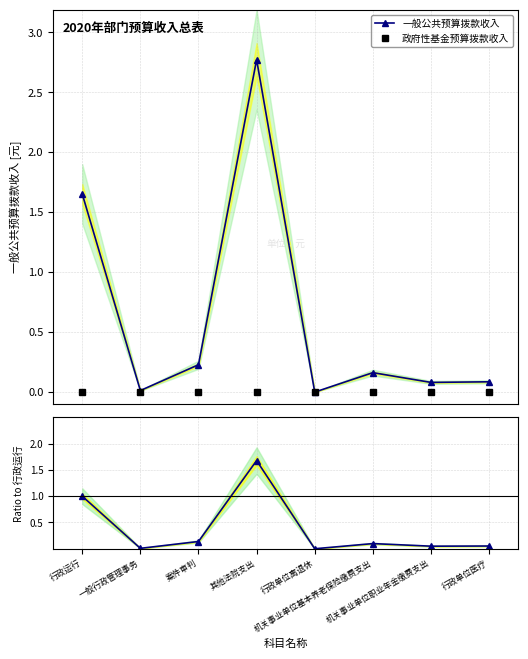

List the labels in order of 政府性基金预算拨款收入 value, largest first.

行政运行, 一般行政管理事务, 案件审判, 其他法院支出, 行政单位离退休, 机关事业单位基本养老保险缴费支出, 机关事业单位职业年金缴费支出, 行政单位医疗